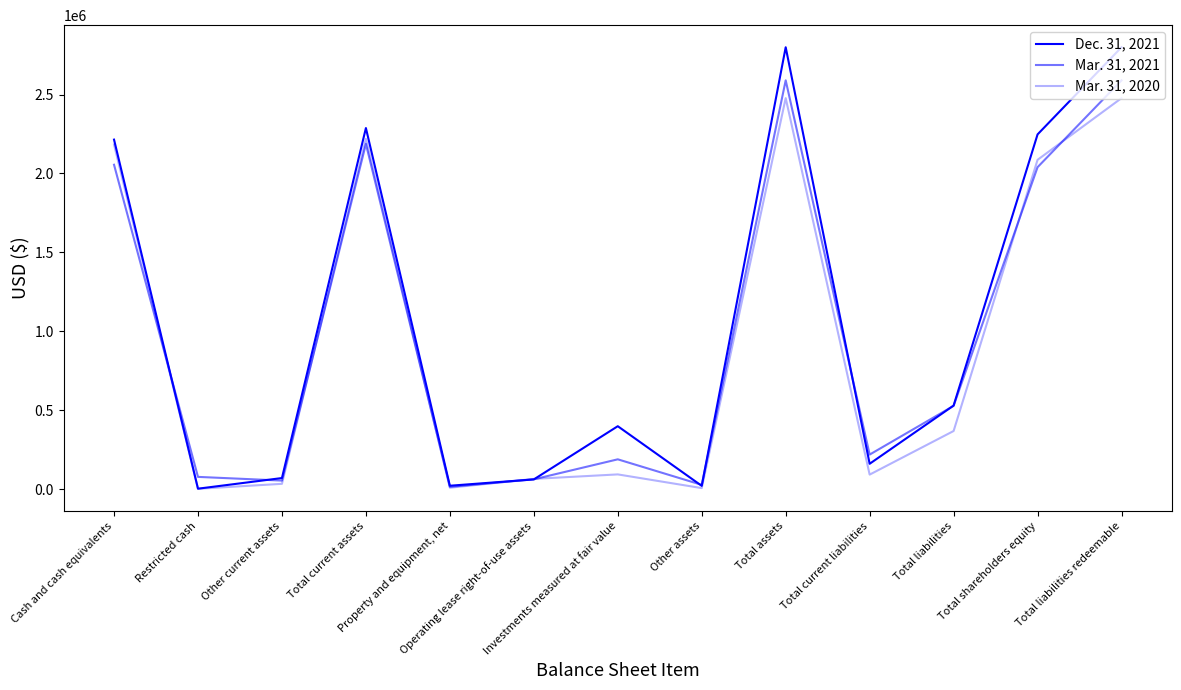

Reading left to right, list all the values displayed in this chart.

Dec. 31, 2021: 2214283	2916	70334	2287533	21606	61682	398743	20875	2799375	160713	529622	2247262	2799375
Mar. 31, 2021: 2055044	77701	54250	2186995	14749	62279	188978	27197	2589692	218961	527687	2039514	2589692
Mar. 31, 2020: 2183207	2275	33763	2219245	8962	64970	93445	6659	2477051	92118	368356	2086204	2477051